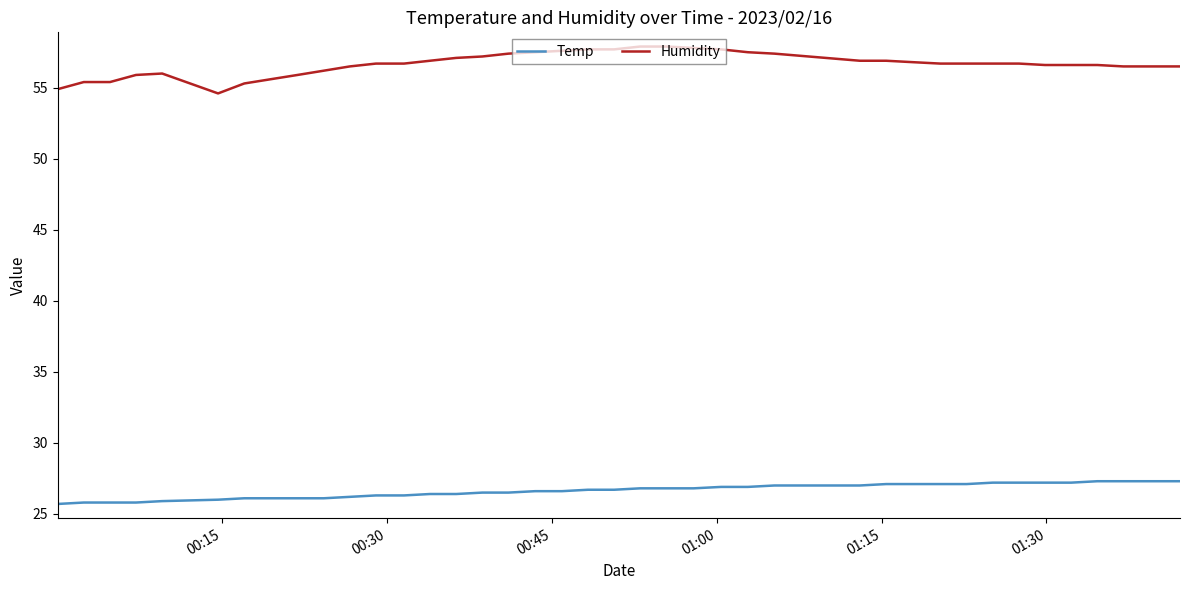

Is this an area chart (filled region under the line)?

No